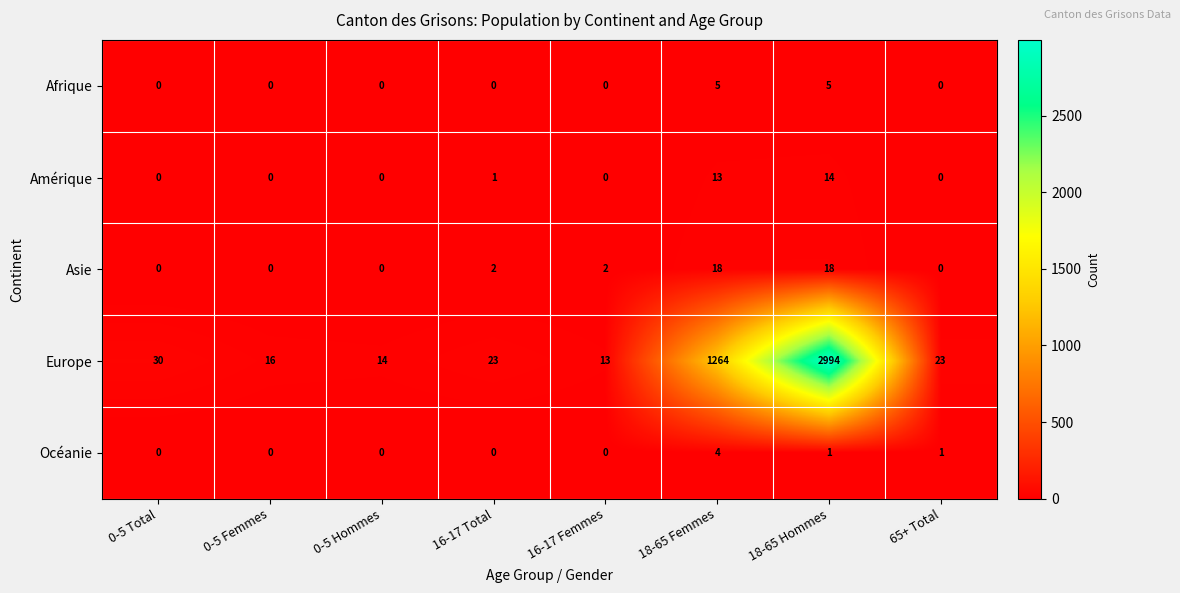

What is the sum of the Europe values at 0-5 Hommes and 18-65 Femmes?

1278